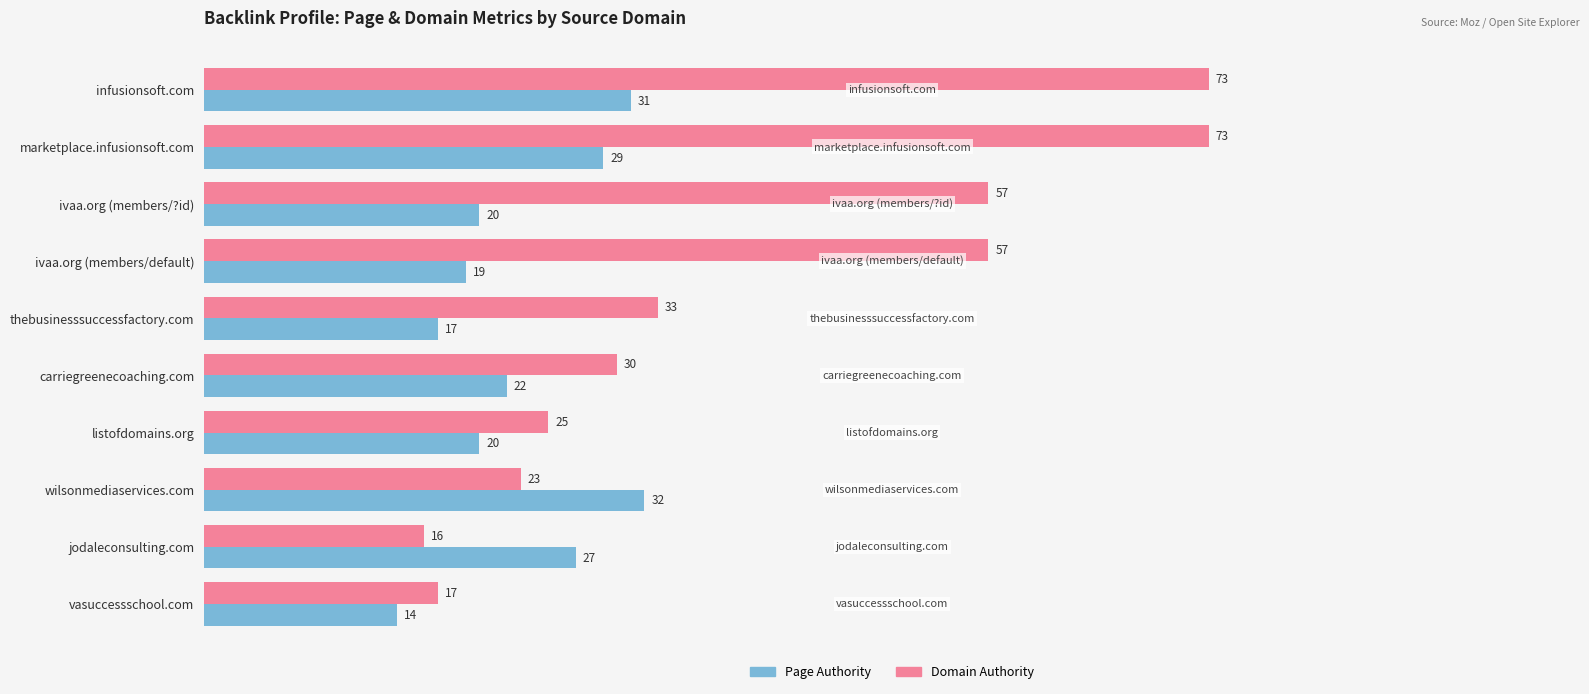

What are all the series names shown in the legend?

Page Authority, Domain Authority